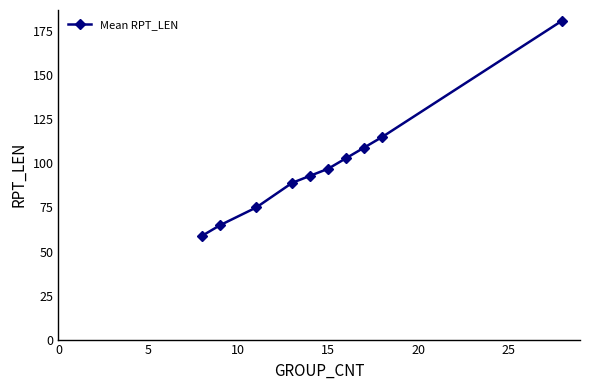

Reading right to left, extract all data points from this chart.

181	115	109	103	97	93	89	75	65	59